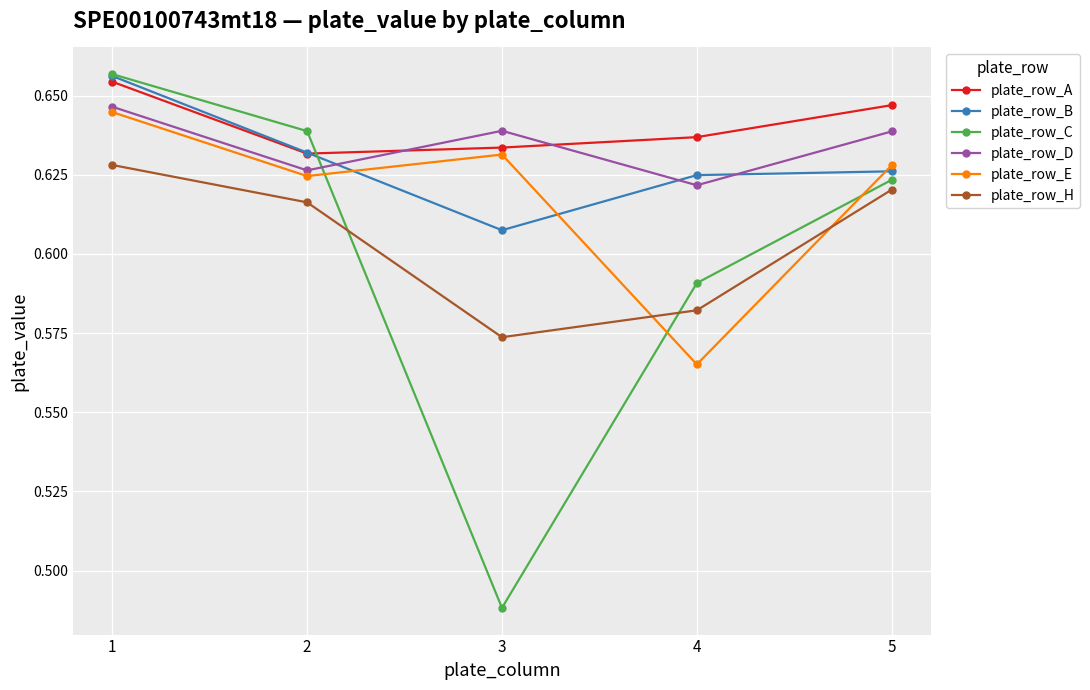

How many plate_row_D values are between 0 and 1?

5